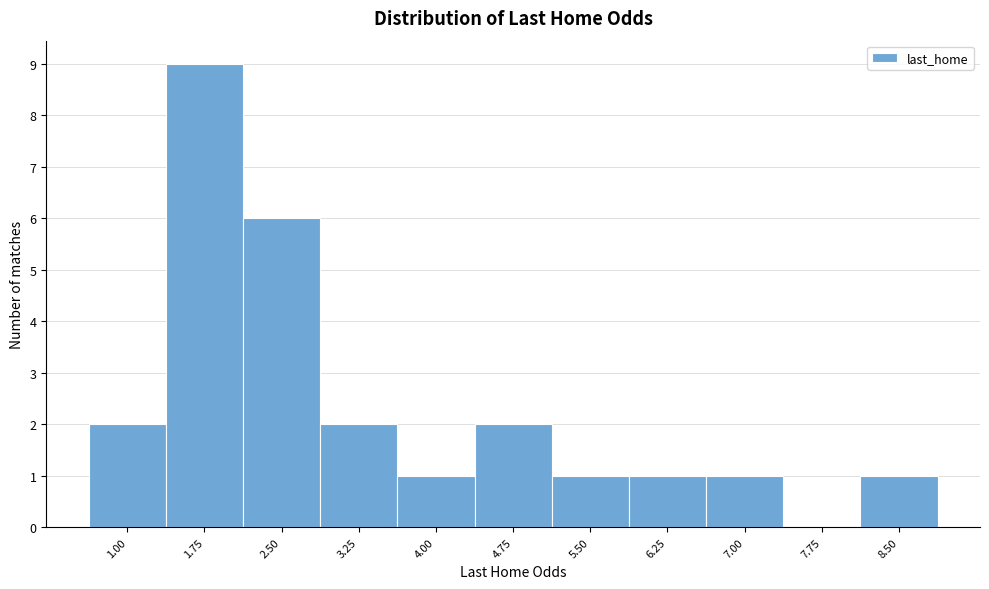

Reading left to right, what are all the values shown in this chart?

1.00=2	1.75=9	2.50=6	3.25=2	4.00=1	4.75=2	5.50=1	6.25=1	7.00=1	7.75=0	8.50=1